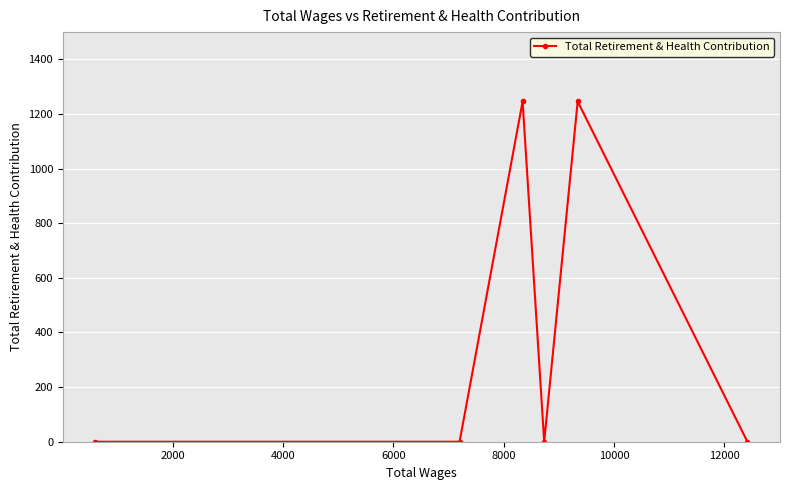

Count the values in the range 0 to 1246.

6